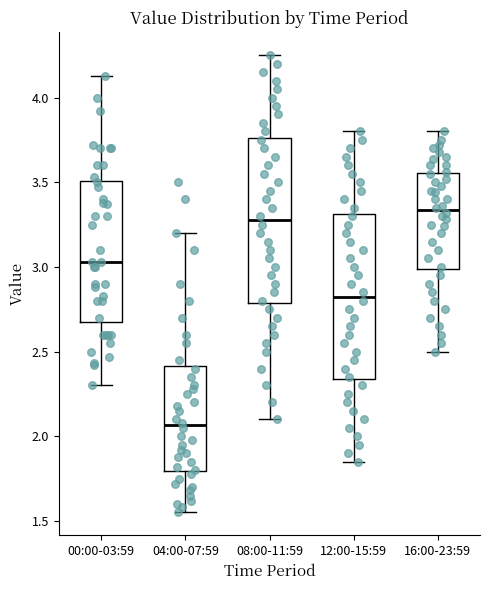

Which box's median line is the highest?

16:00-23:59